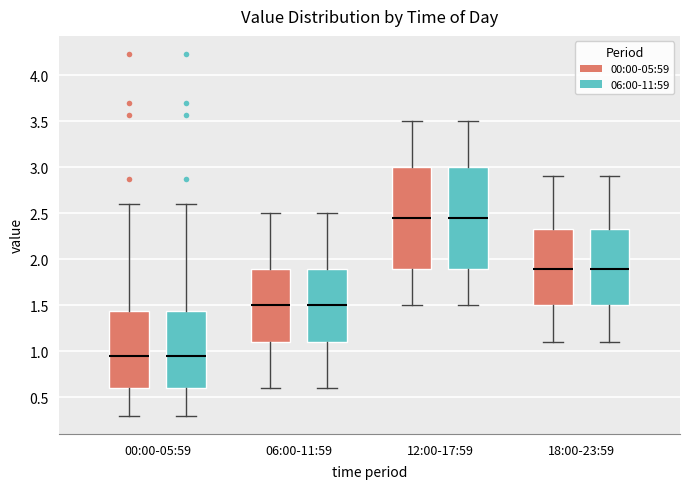

Reading left to right, transcribe this box plot: for each box, give where its median line is, the range the box spans, and where its two whiskers end, as read against the y-axis. The values are not printed on the chart, so give them approximately, as read against the axis.

00:00-05:59 (00:00-05:59): median 0.95, box 0.60 to 1.45, whiskers 0.30 to 2.60
00:00-05:59 (06:00-11:59): median 0.95, box 0.60 to 1.45, whiskers 0.30 to 2.60
06:00-11:59 (00:00-05:59): median 1.50, box 1.10 to 1.90, whiskers 0.60 to 2.50
06:00-11:59 (06:00-11:59): median 1.50, box 1.10 to 1.90, whiskers 0.60 to 2.50
12:00-17:59 (00:00-05:59): median 2.45, box 1.90 to 3.00, whiskers 1.50 to 3.50
12:00-17:59 (06:00-11:59): median 2.45, box 1.90 to 3.00, whiskers 1.50 to 3.50
18:00-23:59 (00:00-05:59): median 1.90, box 1.50 to 2.35, whiskers 1.10 to 2.90
18:00-23:59 (06:00-11:59): median 1.90, box 1.50 to 2.35, whiskers 1.10 to 2.90